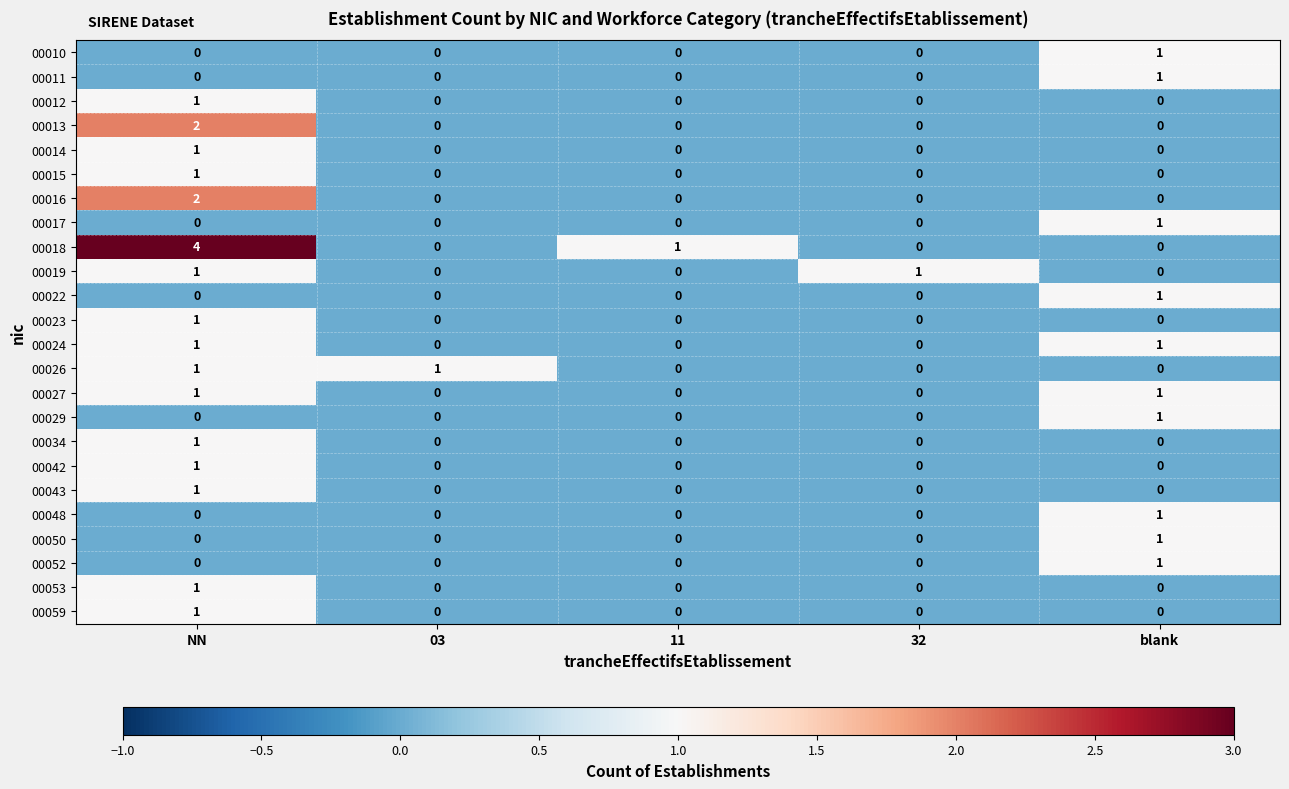

Which series has the largest range (max minus min)?

00018